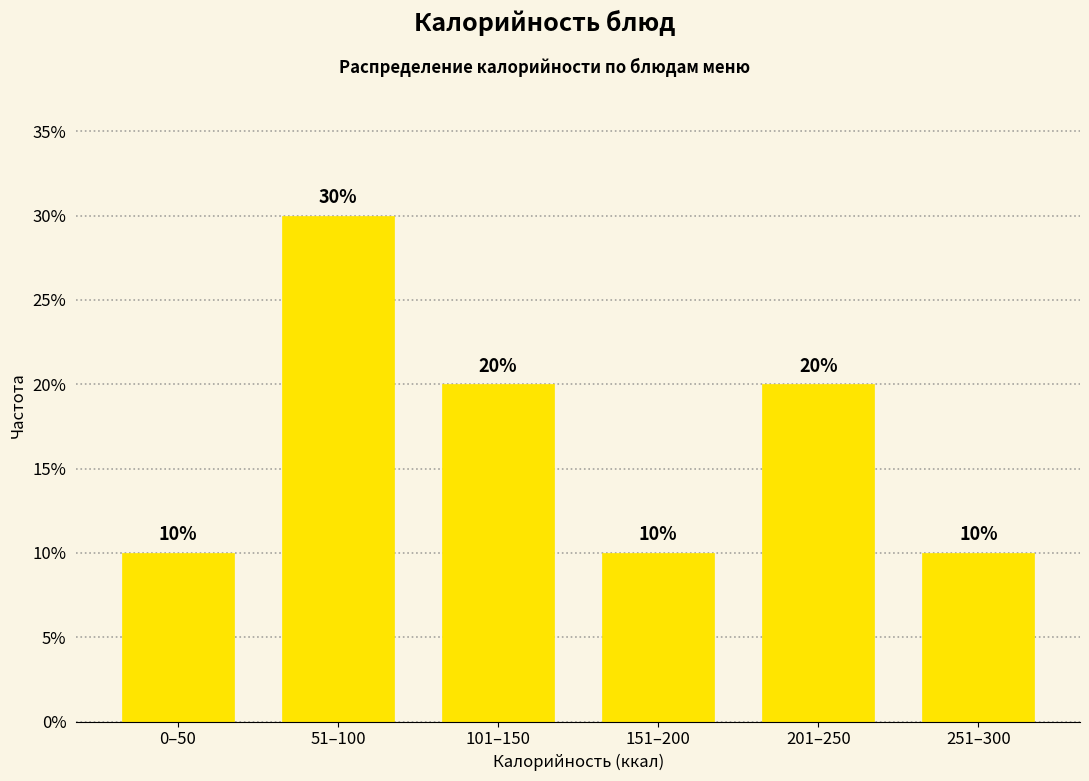

Reading right to left, what are all the values shown in this chart?

10	20	10	20	30	10